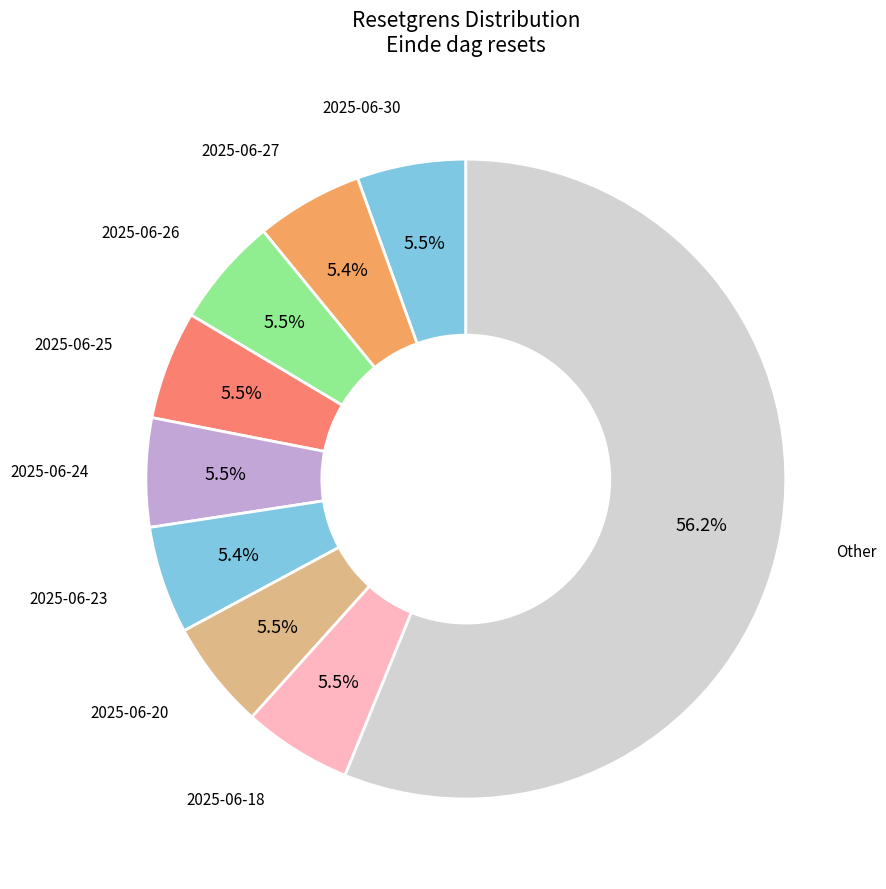

Is the sum of 2025-06-20 and 2025-06-30 greater than half?

No